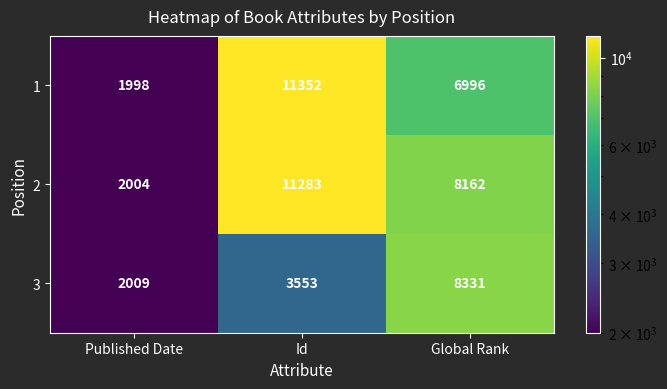

What is the total value across all series at Published Date?

6011